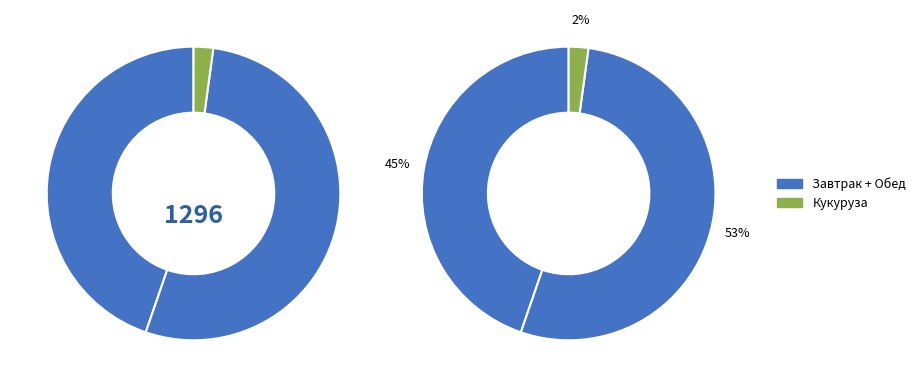

True or false: Компот из сухофруктов accounts for 3% of the total.

False